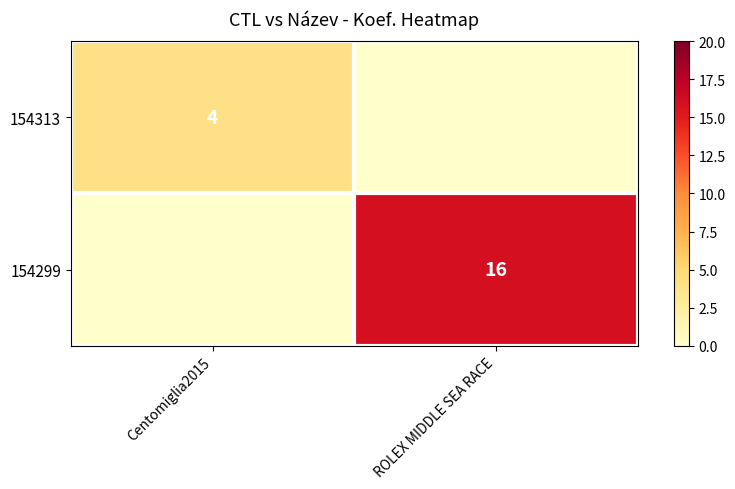

The value of 154299 at ROLEX MIDDLE SEA RACE is 16. True or false?

True